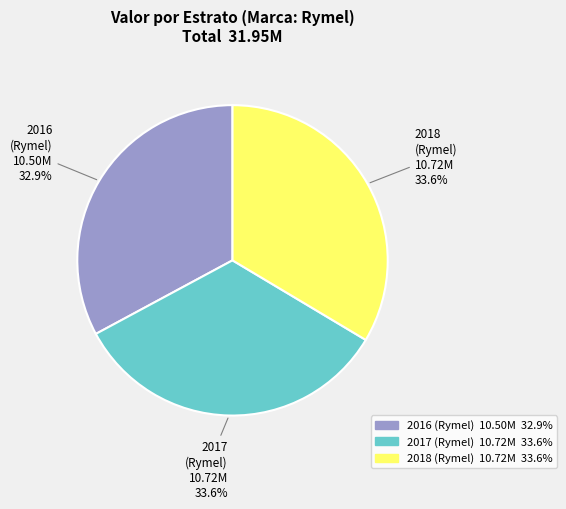

Count the number of slices in the pie.

3